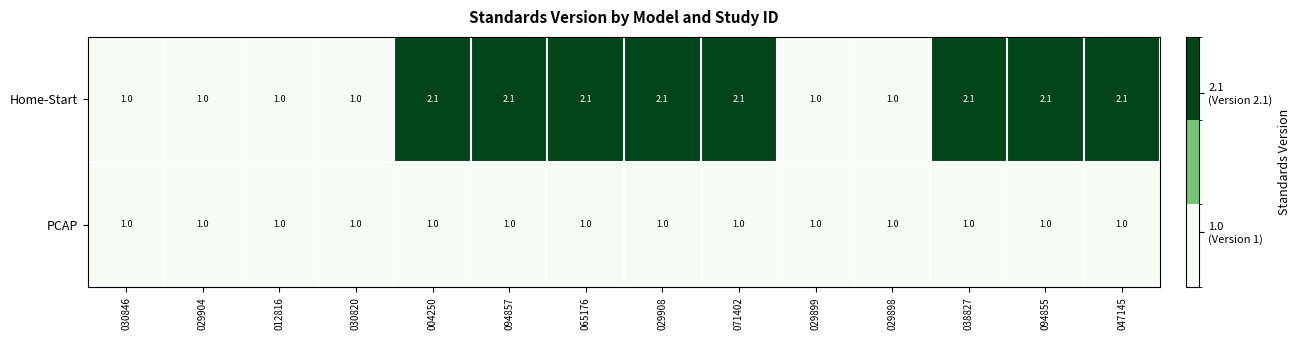

Reading left to right, transcribe all the data shown in this chart.

Home-Start: 1.0	1.0	1.0	1.0	2.1	2.1	2.1	2.1	2.1	1.0	1.0	2.1	2.1	2.1
PCAP: 1.0	1.0	1.0	1.0	1.0	1.0	1.0	1.0	1.0	1.0	1.0	1.0	1.0	1.0